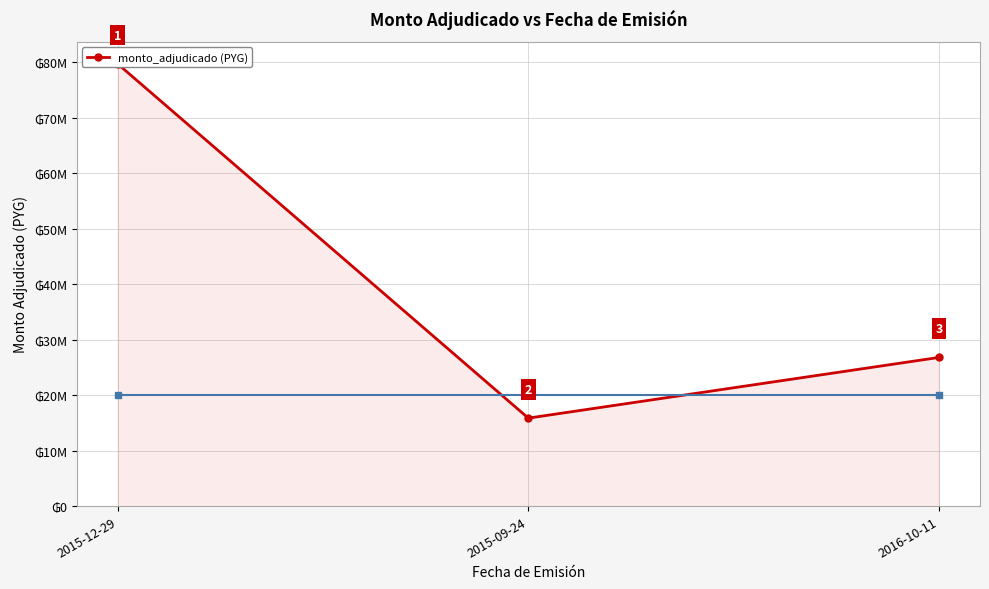

What is the label of the 3rd point from the right?

2015-12-29